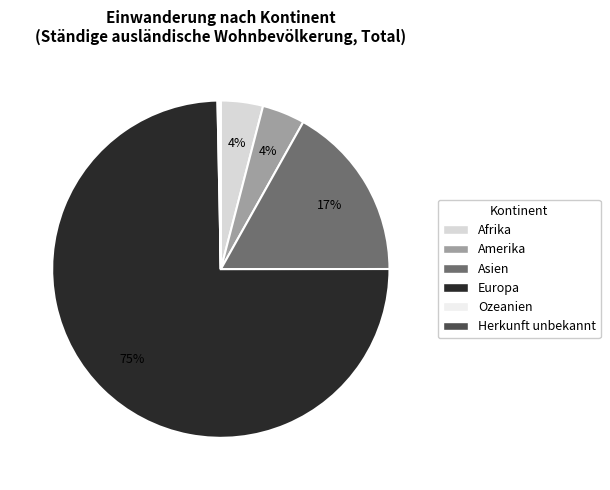

What is the majority slice?

Europa